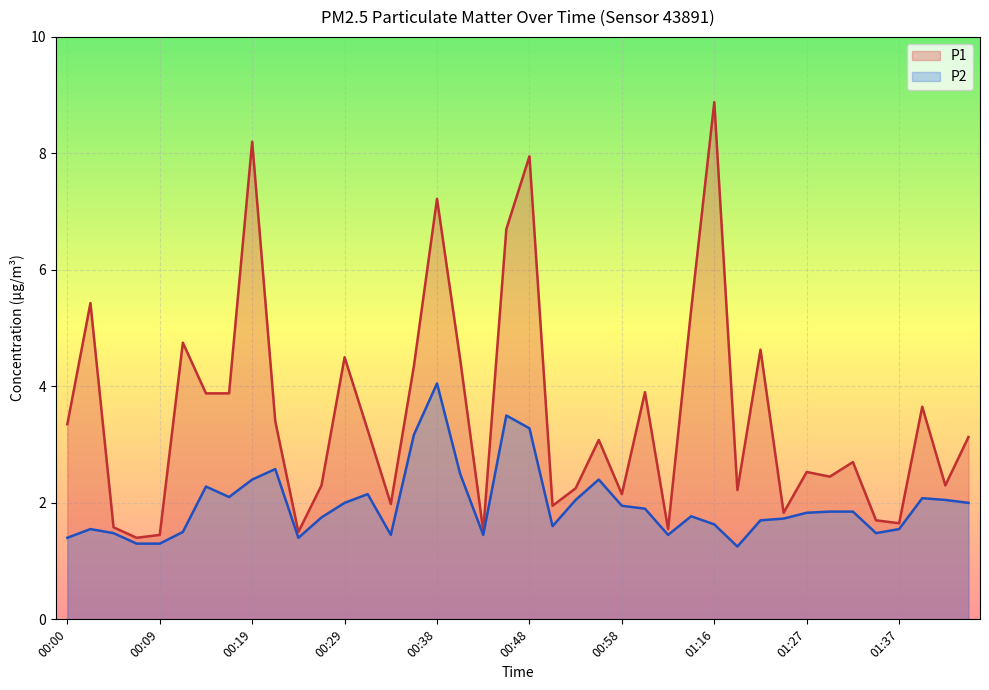

What is the difference between the maximum and minimum values in the P1 series?

7.5